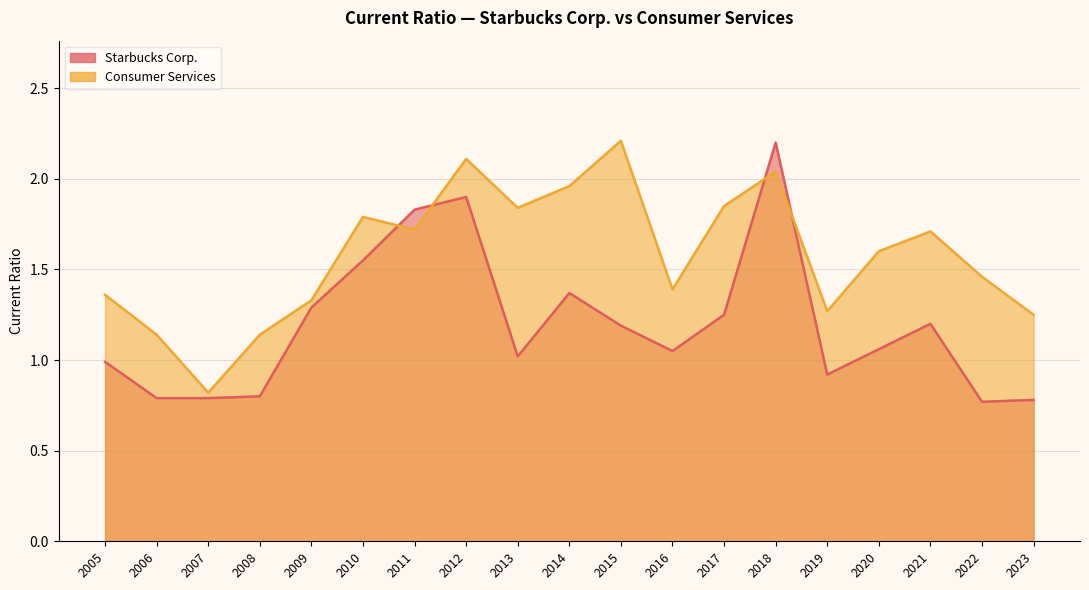

What is the sum of all Starbucks Corp. values?

22.8